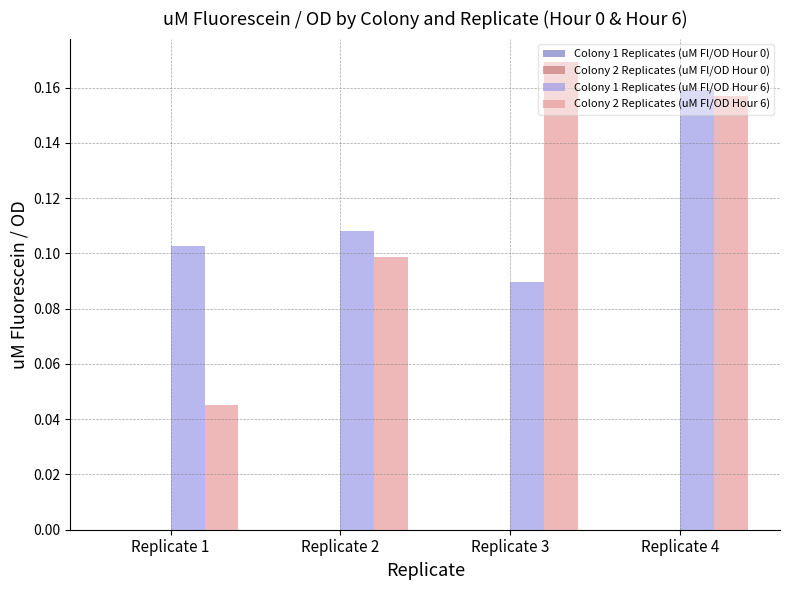

Which category has the highest value across all series?

Replicate 3